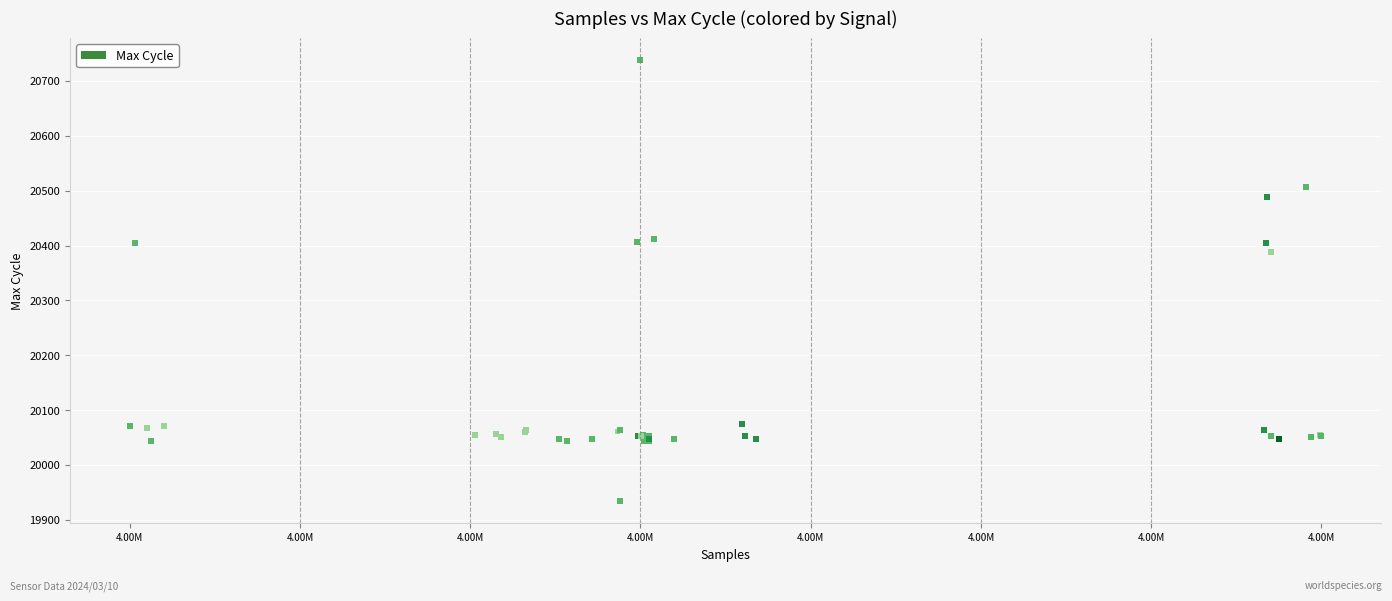

What Y value in the scatter plot is closest to 20336?

20389